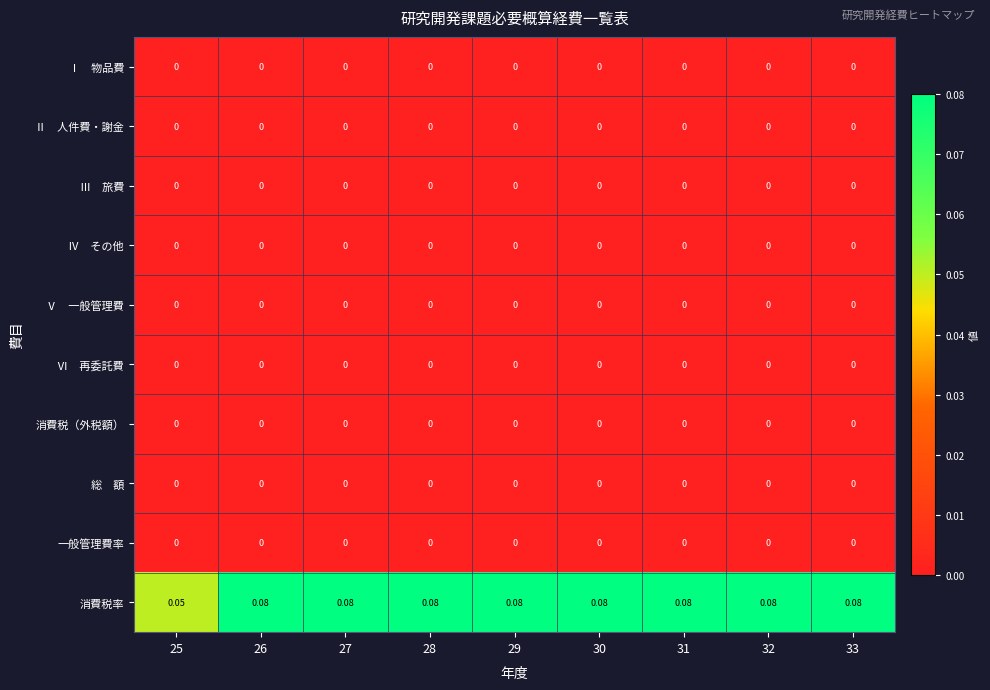

Count the number of categories in the chart.

9